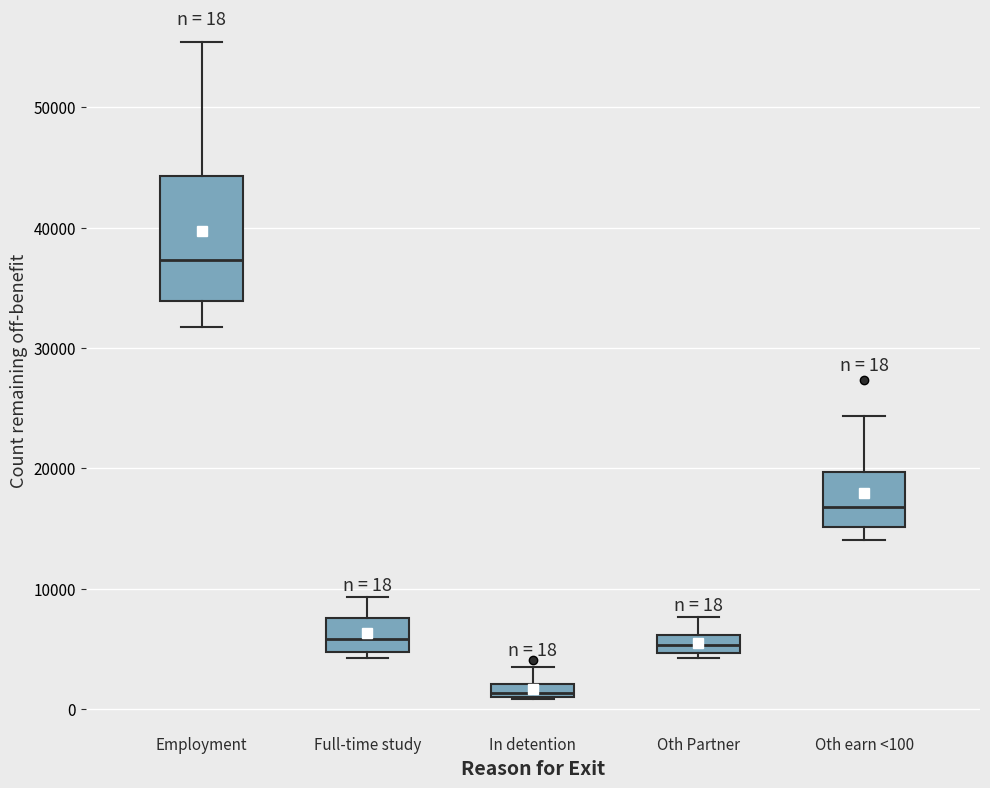

Which box has the highest median line?

Employment